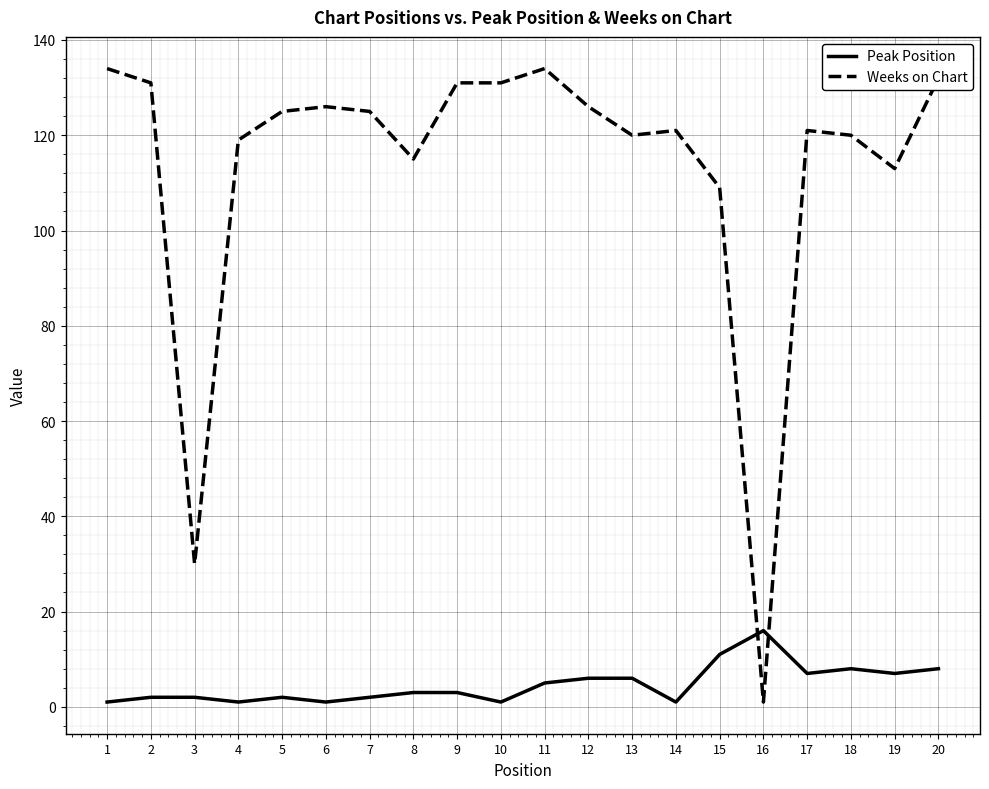

At how many categories does at least one series exceed 86?

18